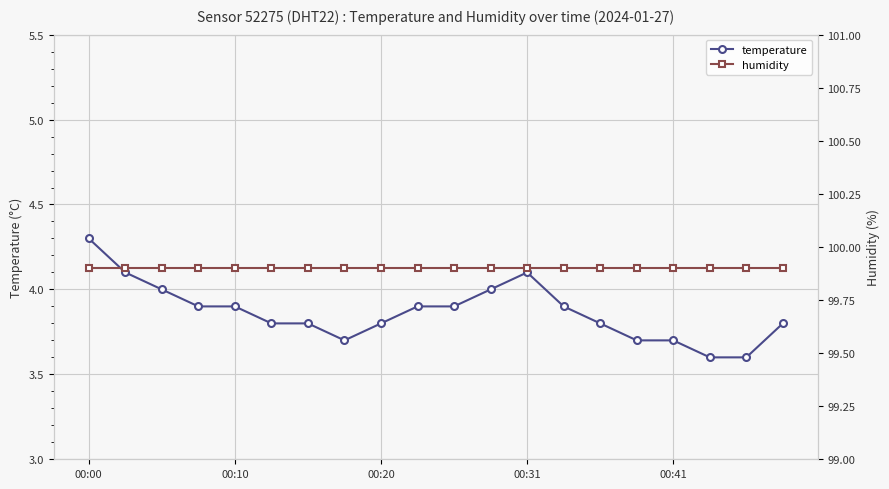

How many interior local valleys does the temperature series have?

1